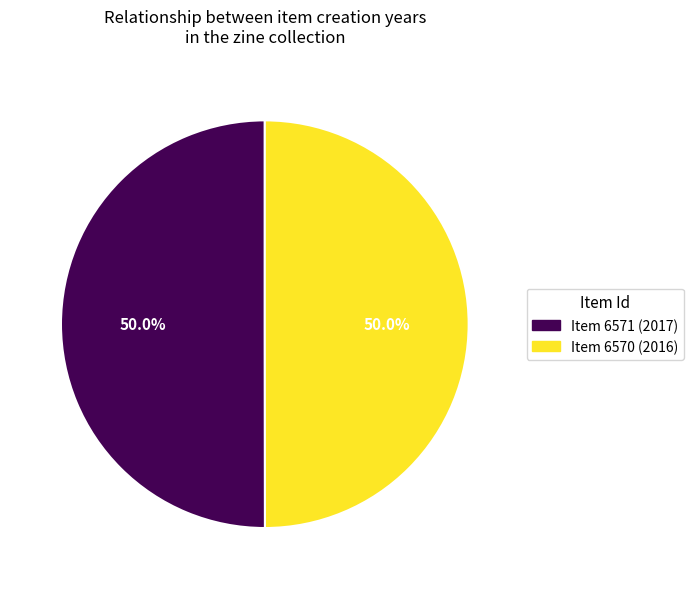

How many segments does this pie chart have?

2